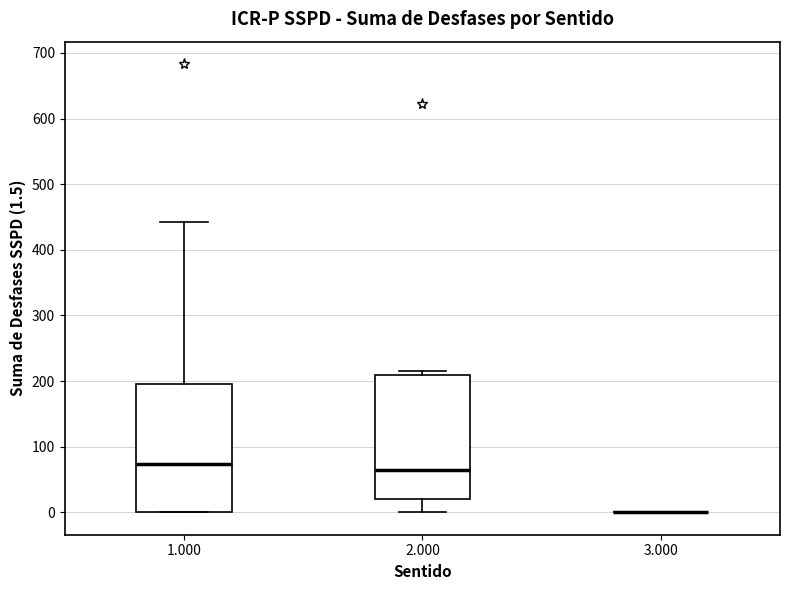

Reading left to right, read every box against the y-axis: the position of its median line, the range the box covers, and the ends of its whiskers. The values are not printed on the chart, so give them approximately, as read against the axis.

1.000: median 70, box 0 to 190, whiskers 0 to 440
2.000: median 60, box 20 to 210, whiskers 0 to 220
3.000: box collapsed to a line at 0, whiskers 0 to 0